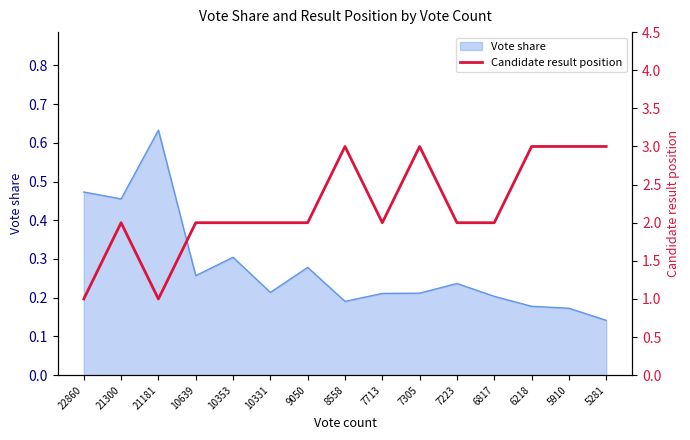

Is it true that Vote share equals 0.3 at 6817?

False